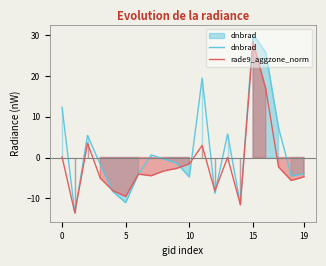

How many times do dnbrad and rade9_aggzone_norm cross each other?

5